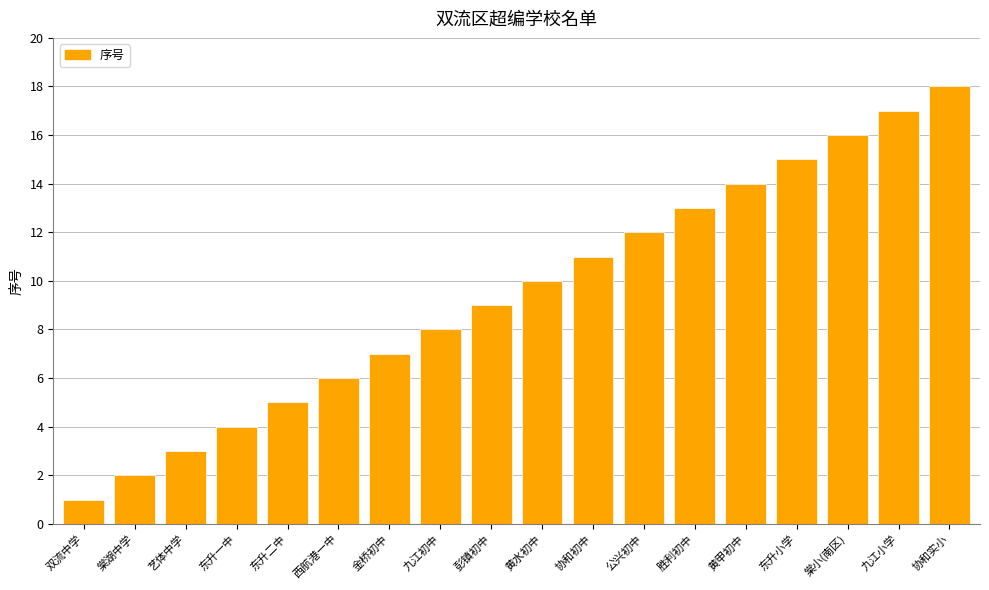

What is the sum of all values?

171